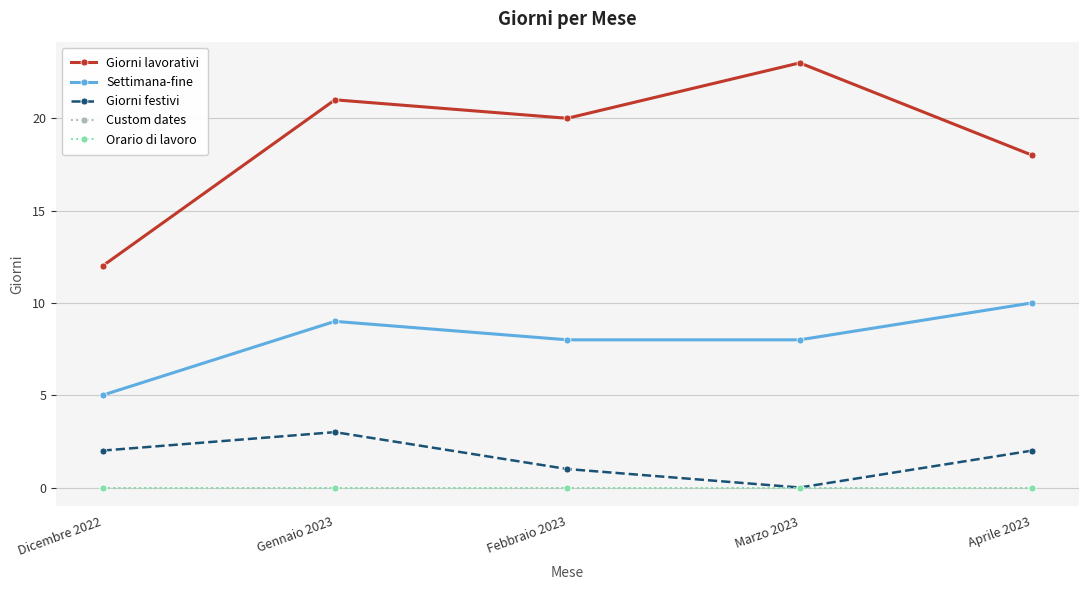

Is it true that Settimana-fine equals 4 at Aprile 2023?

False